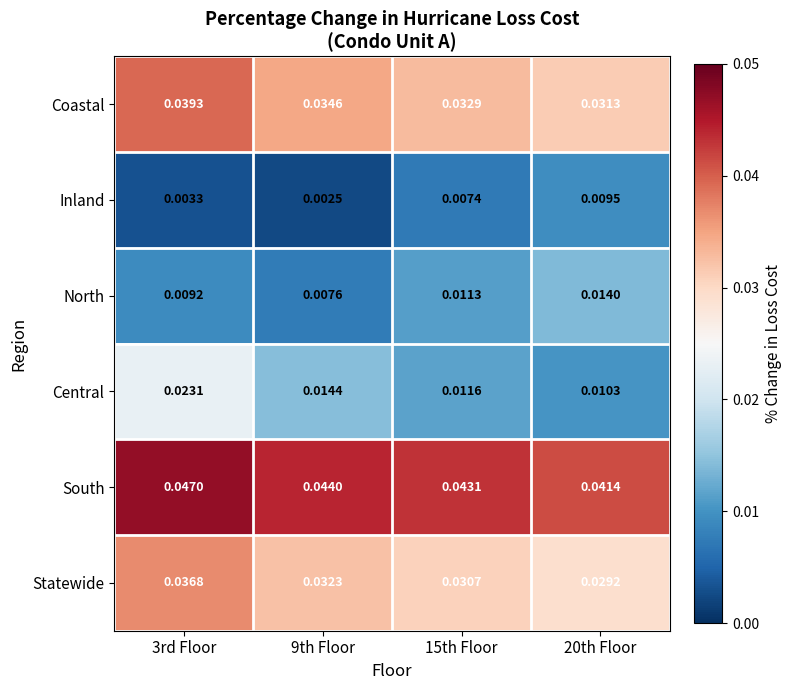

Which series has the largest range (max minus min)?

Central